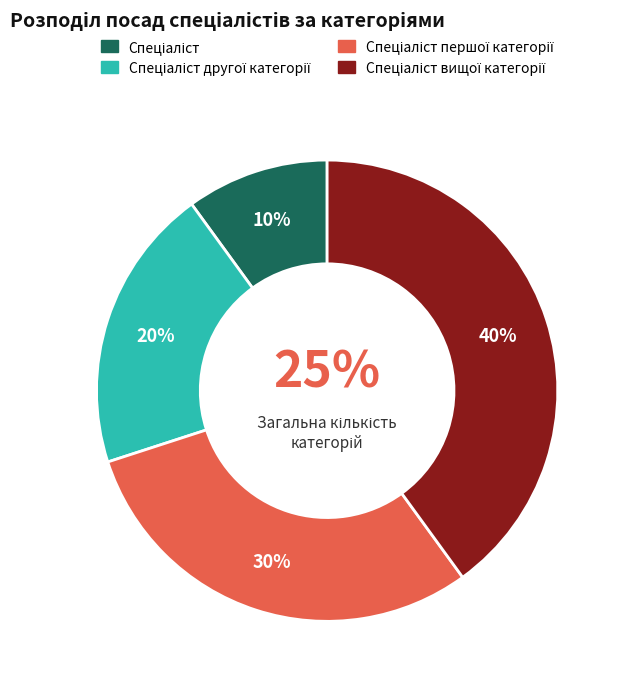

To the nearest percent, what percentage of the pie is Спеціаліст?

10%